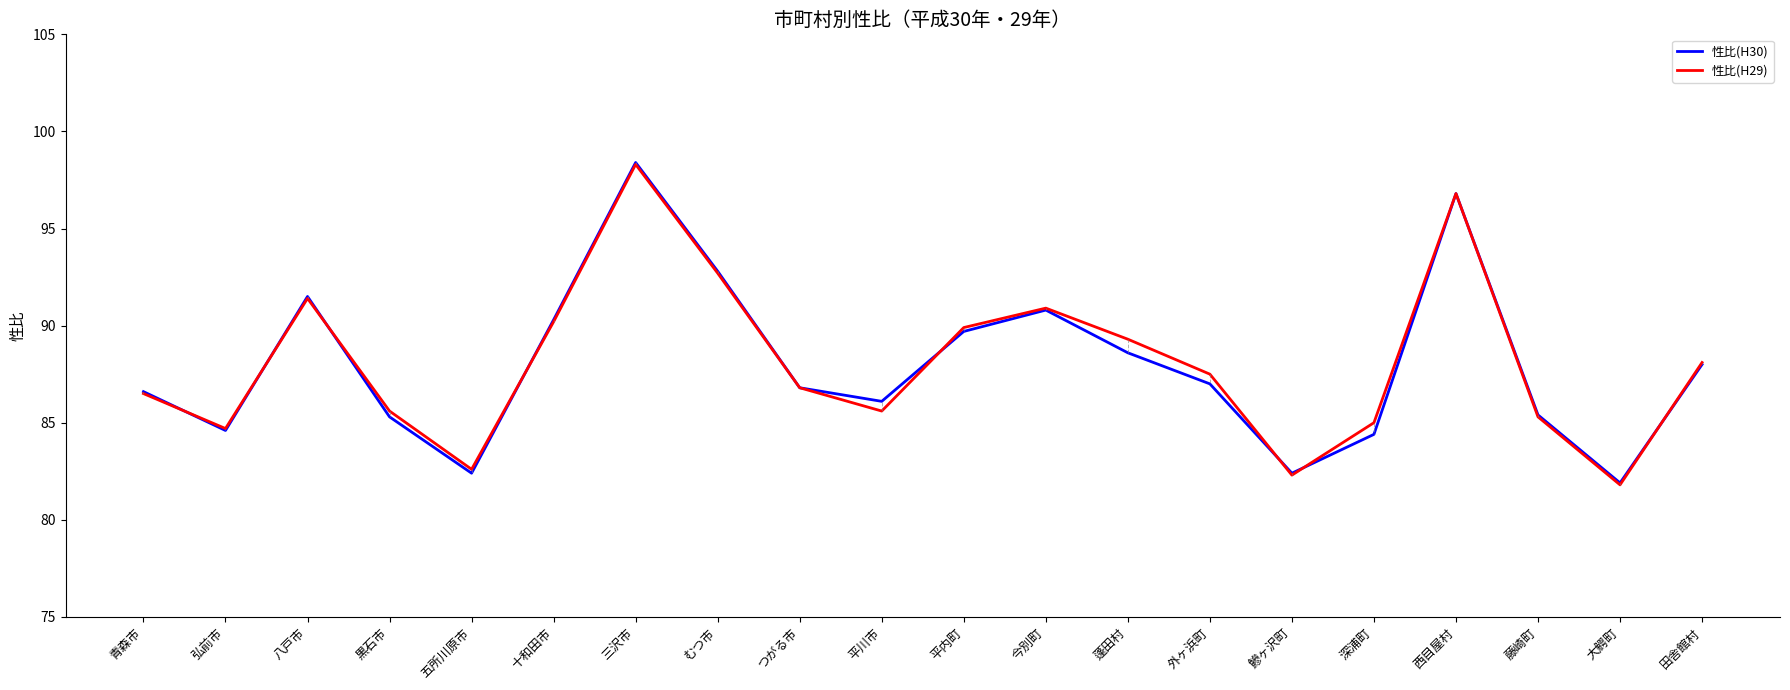

How many lines are shown in the chart?

2